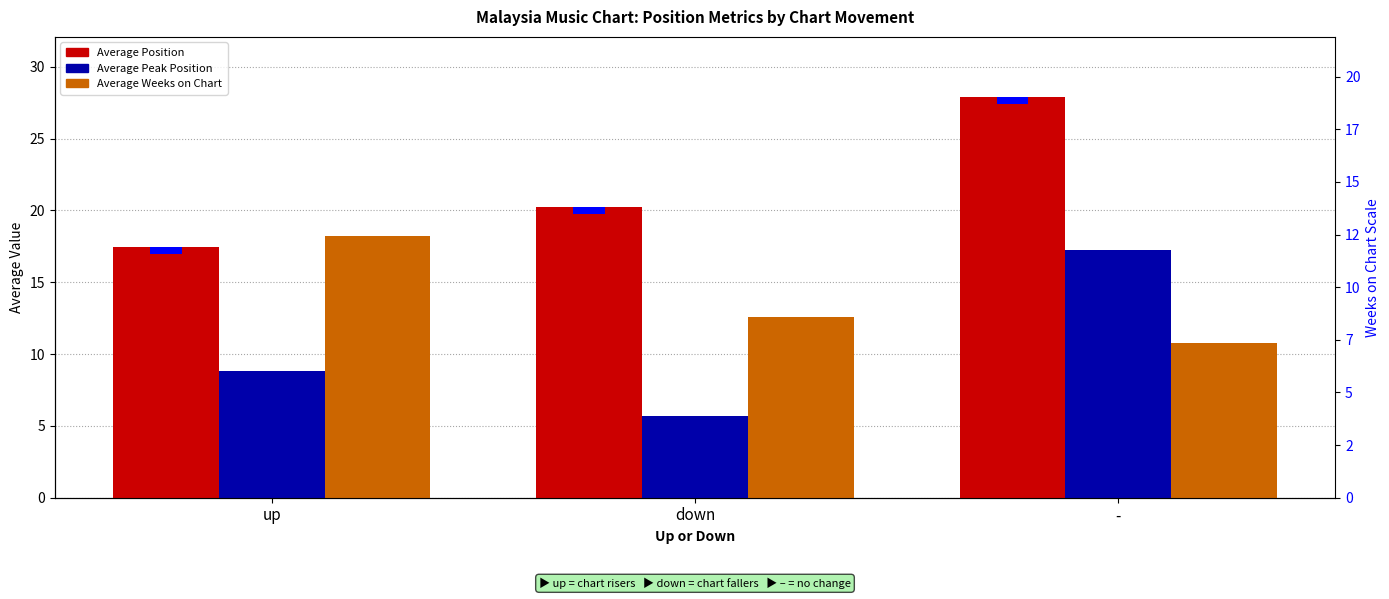

How many bars are there in total?

9